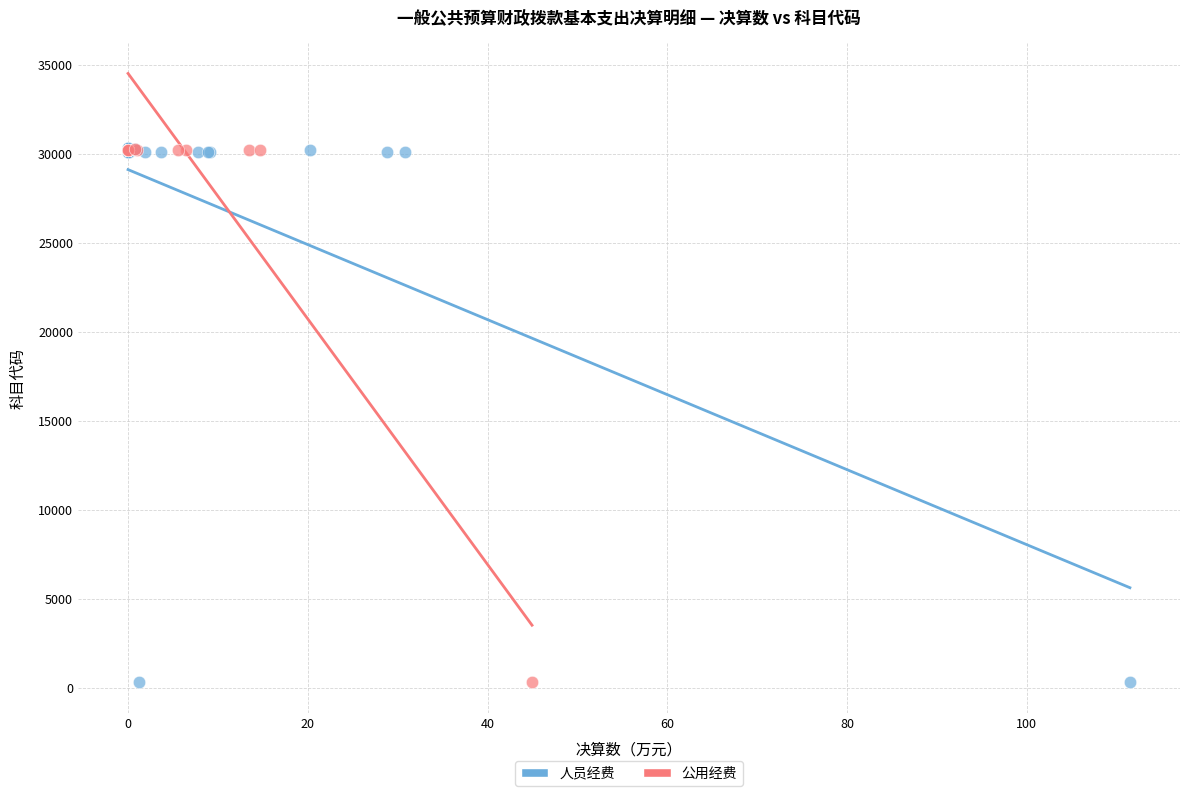

Which series has the largest Y range (max minus min)?

人员经费